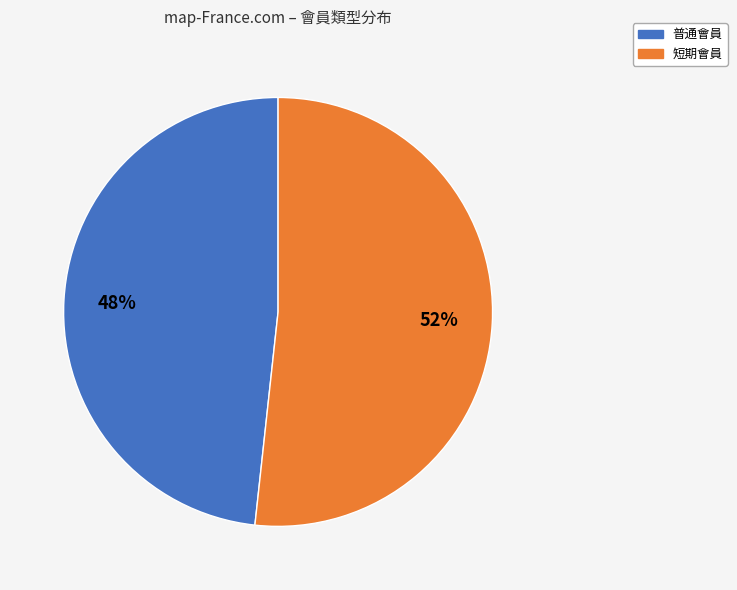

To the nearest percent, what is the average slice percentage?

50%